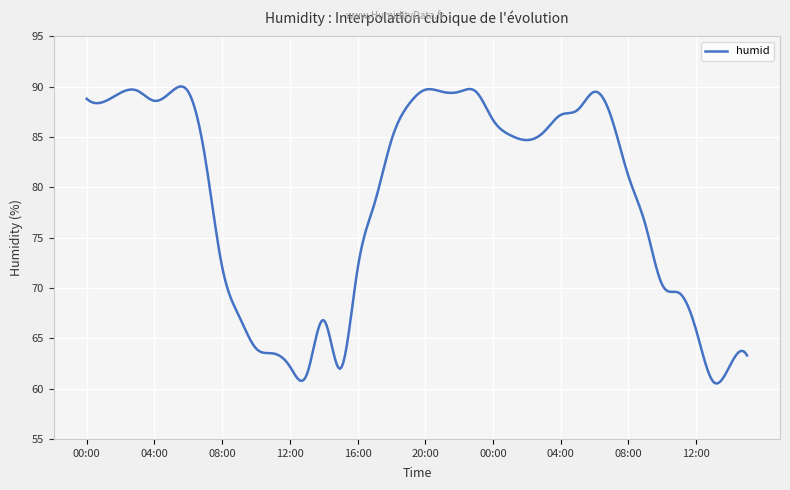

What is the greatest value displayed?

90.0